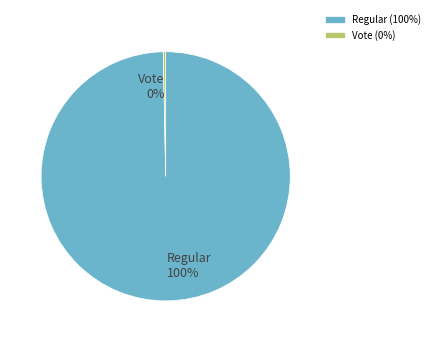

Which slice is the largest?

Regular